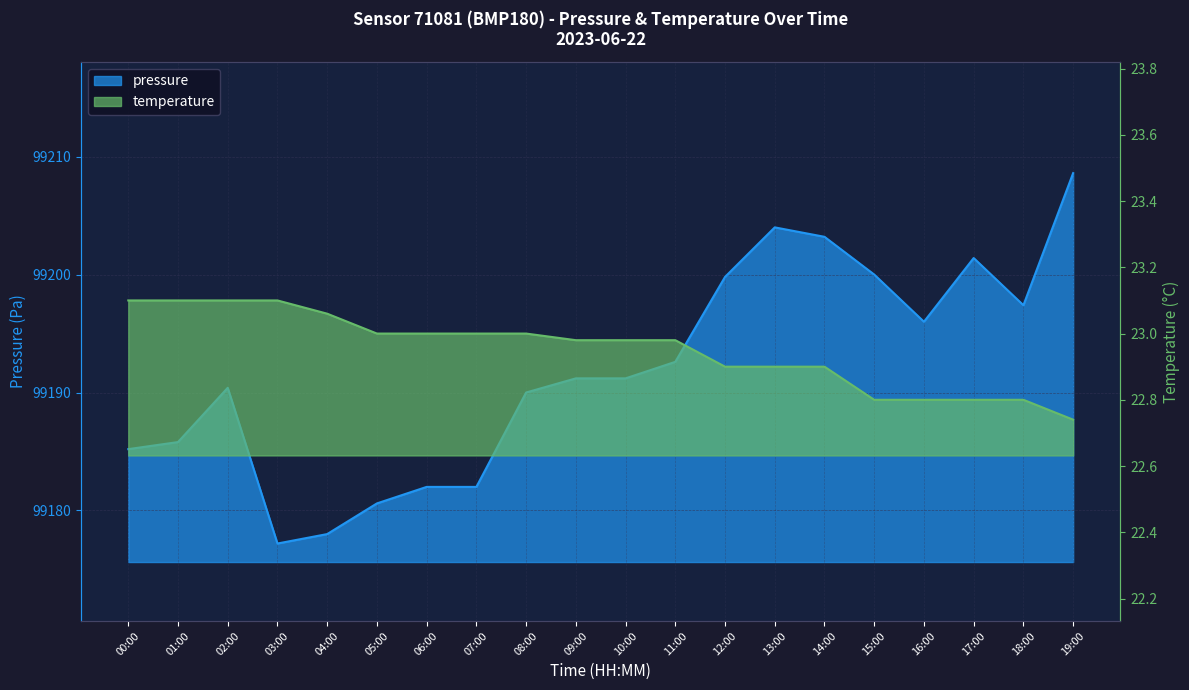

True or false: temperature has more than 2 points higher than both neighbors.

False